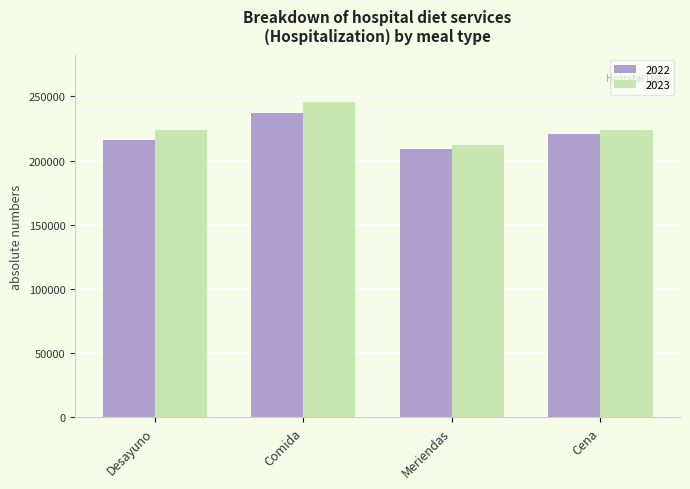

Are the bars horizontal?

No